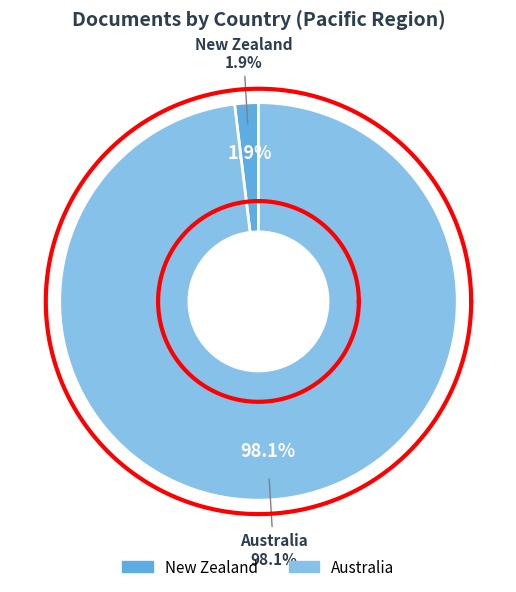

Between New Zealand and Australia, which is larger?

Australia